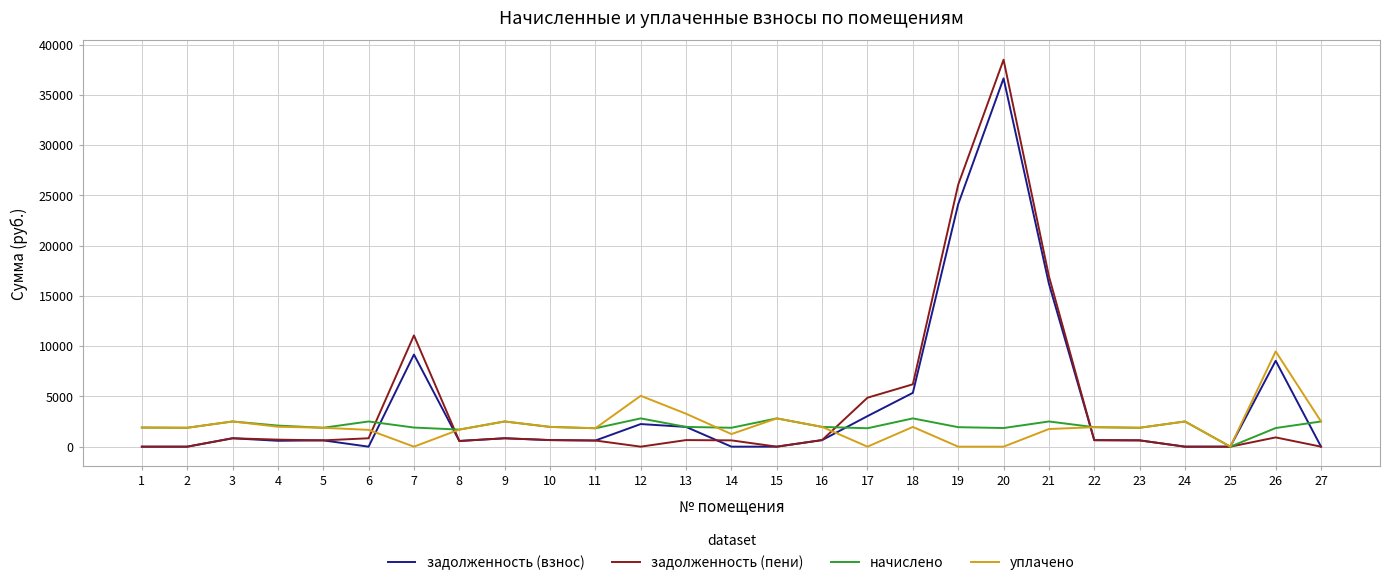

The value of задолженность (взнос) at 26 is 4775.1. True or false?

False